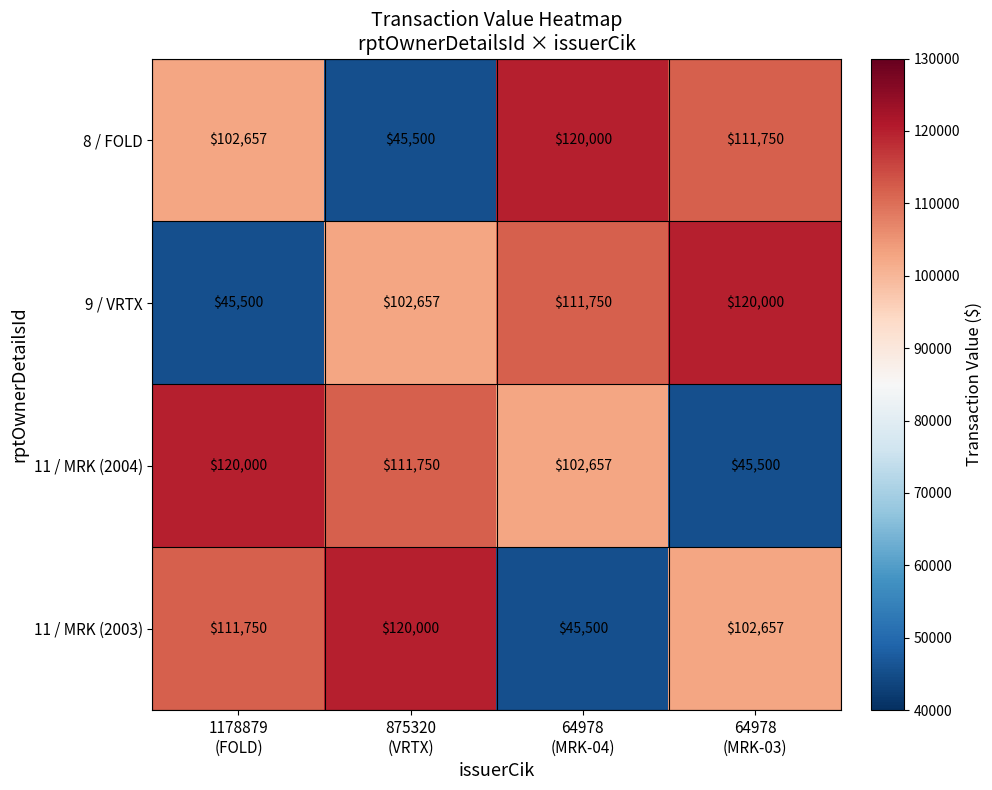

What is the sum of all 11 / MRK (2004) values?

379907